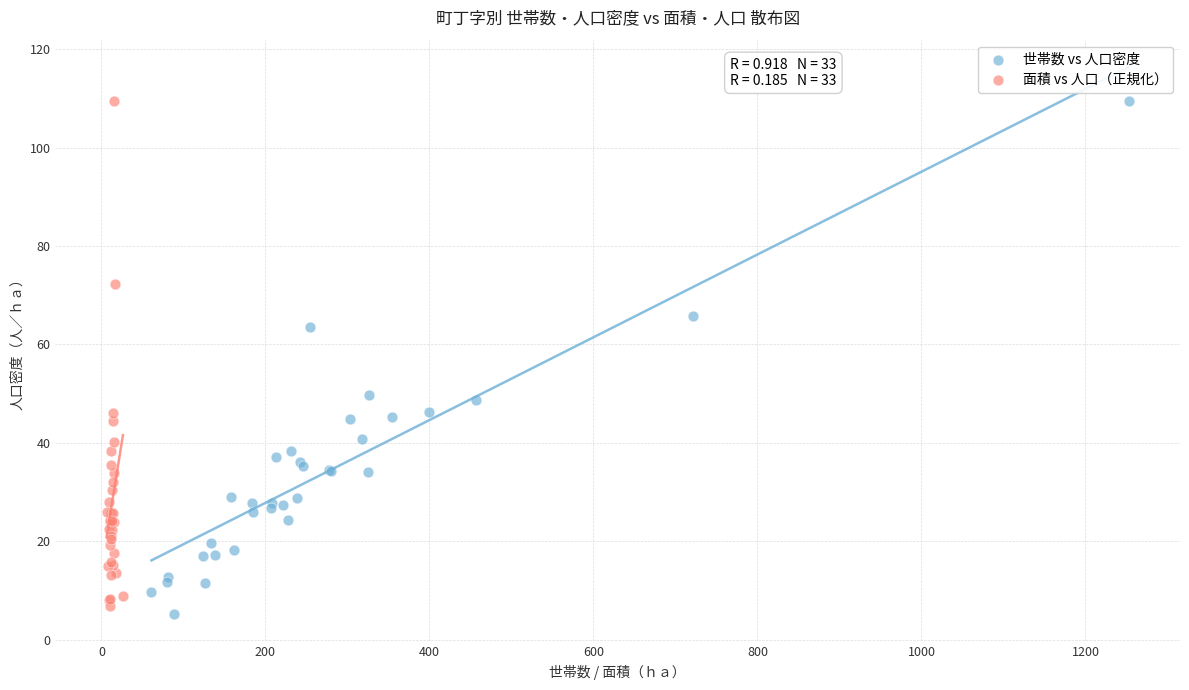

Which series contains the lowest Y value?

世帯数 vs 人口密度